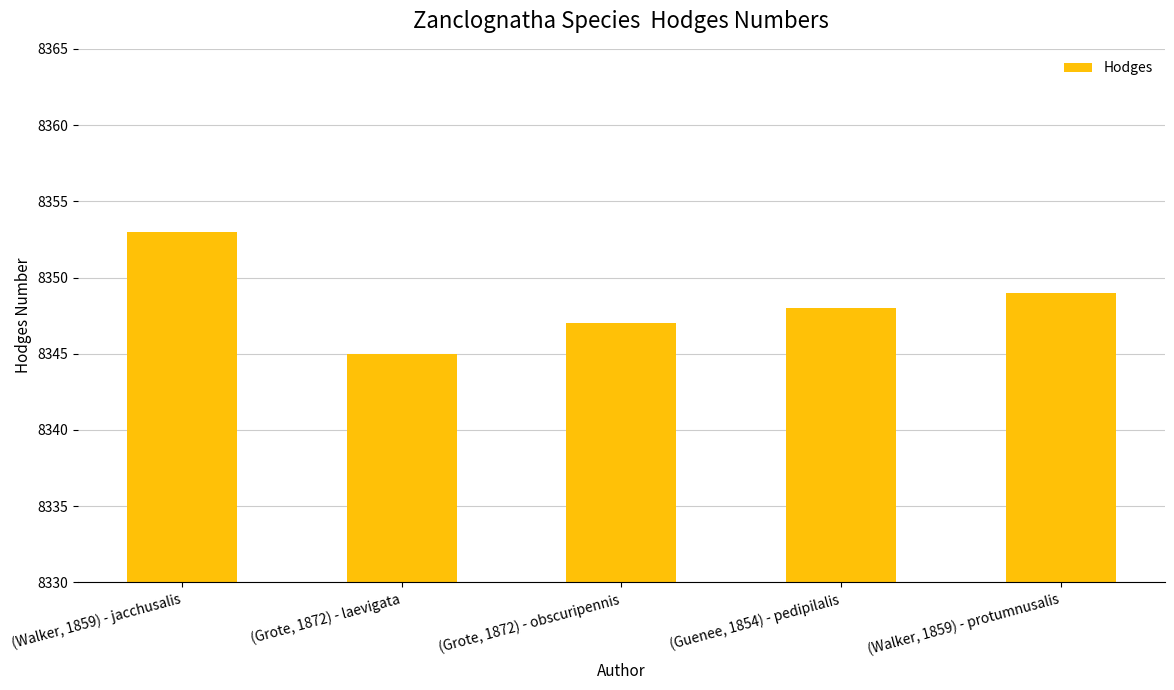

What is the value of the 4th bar from the left?

8348